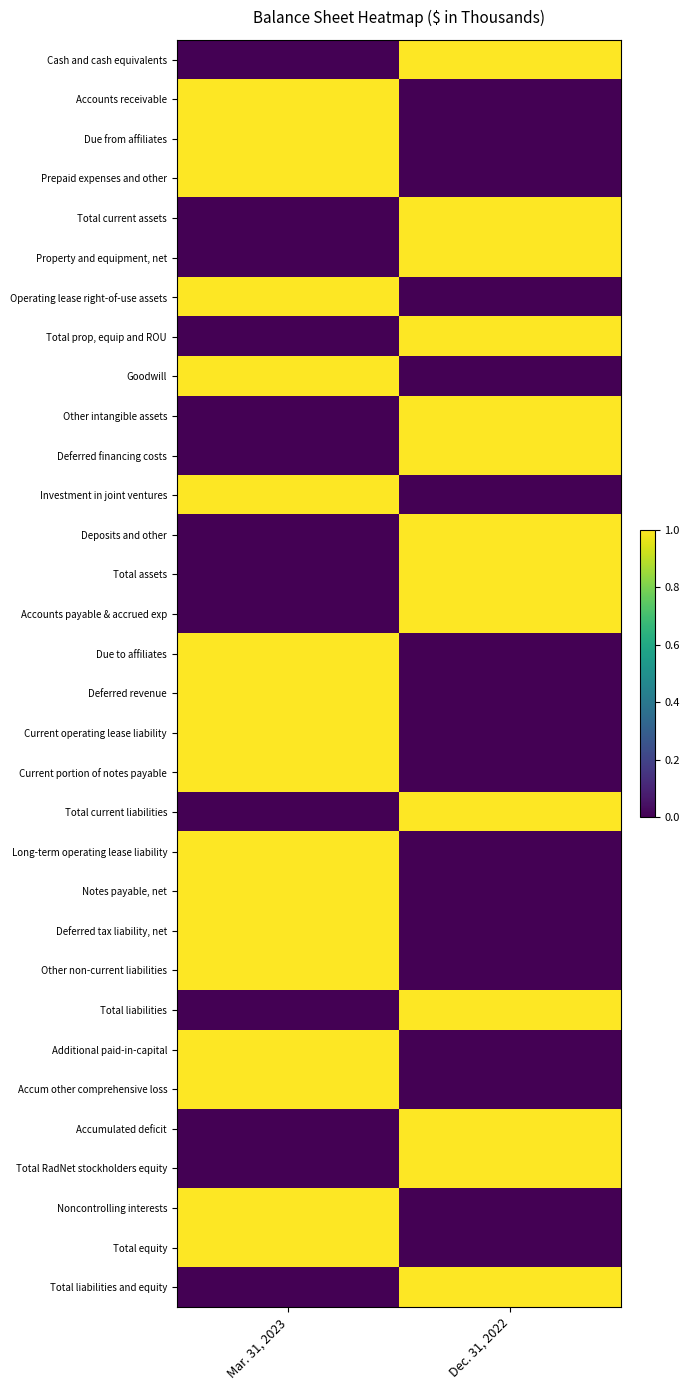

Which has a higher value, Dec. 31, 2022 or Mar. 31, 2023?

Dec. 31, 2022